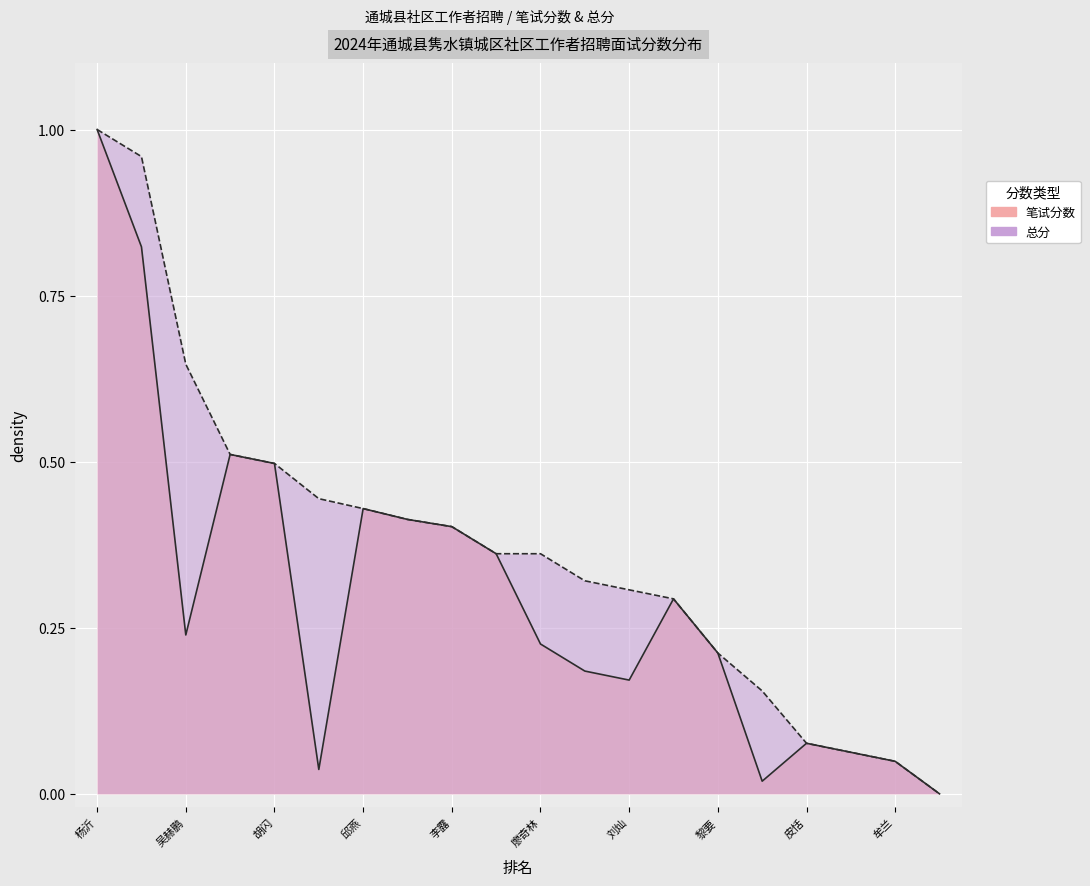

How many positive values does the 总分 series have?

19